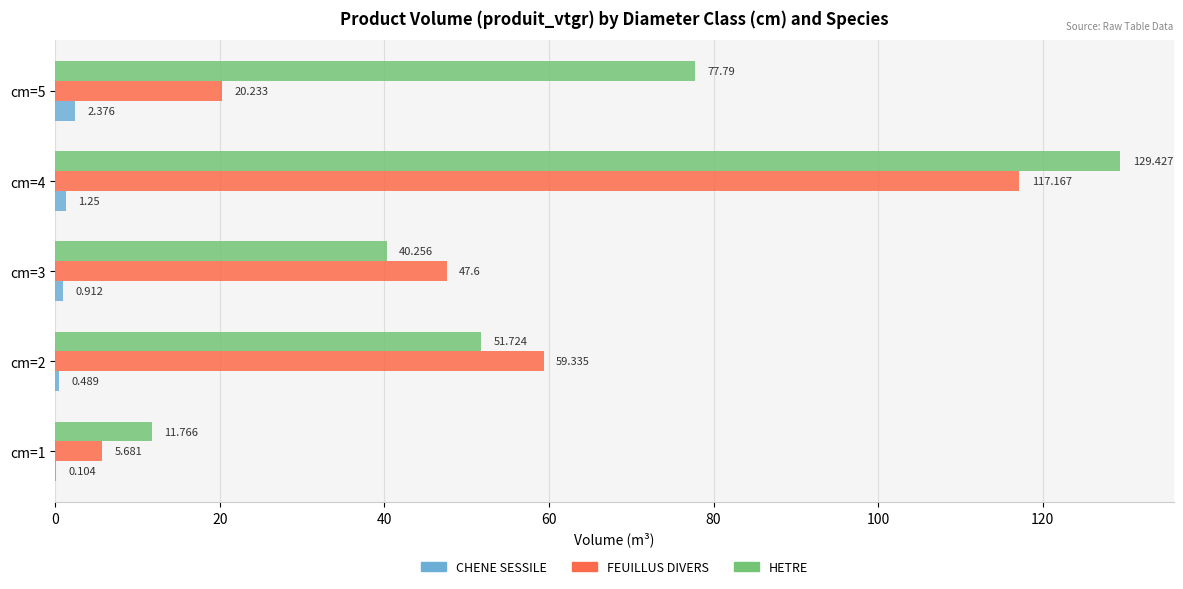

Which series has the largest total across all categories?

HETRE